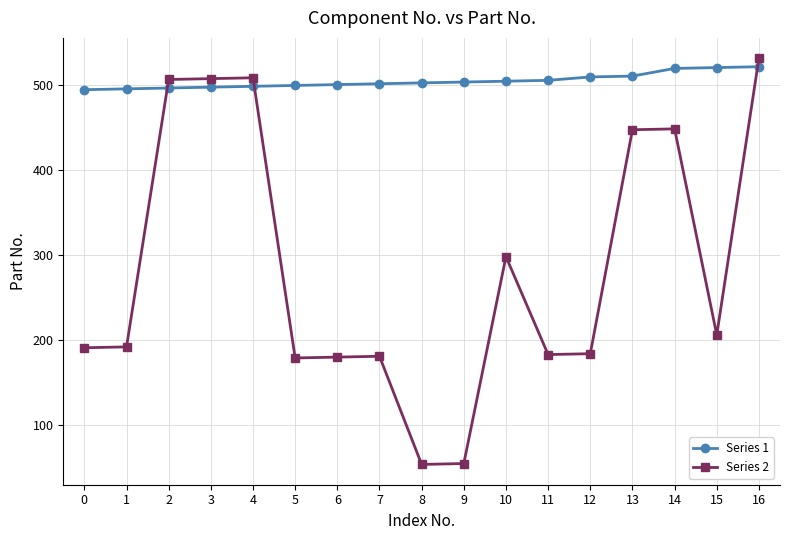

What is the value of the Series 1 point at the 3rd from the left?

496